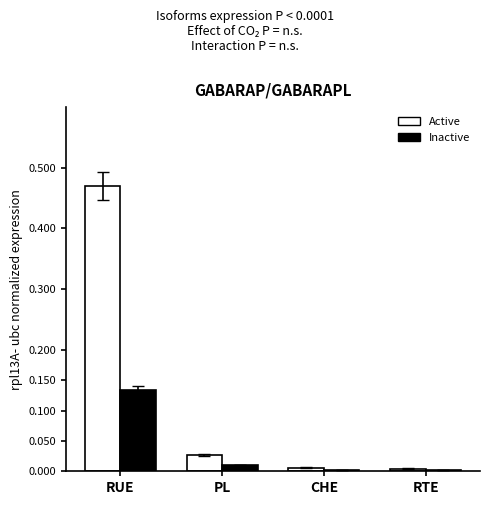

At which category is the sum across all series the highest?

RUE